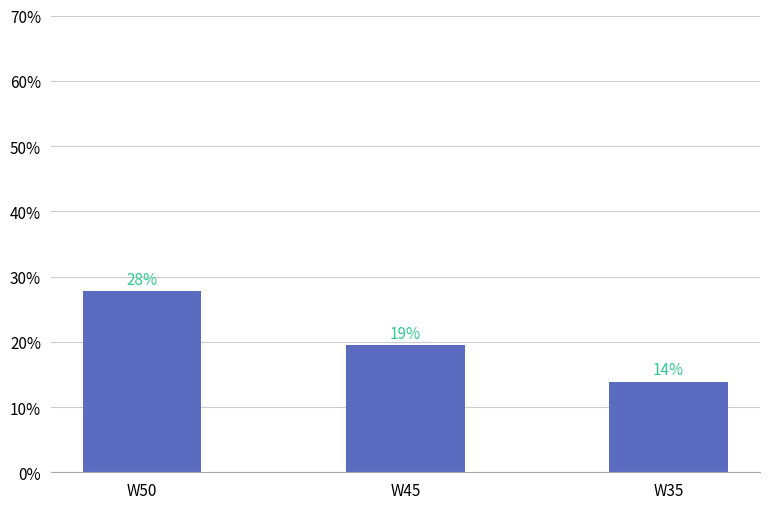

At which label is the value closest to 0?

W35